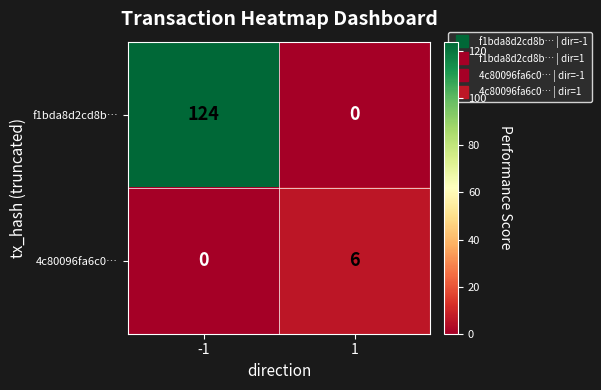

How many data points does each series have?

2